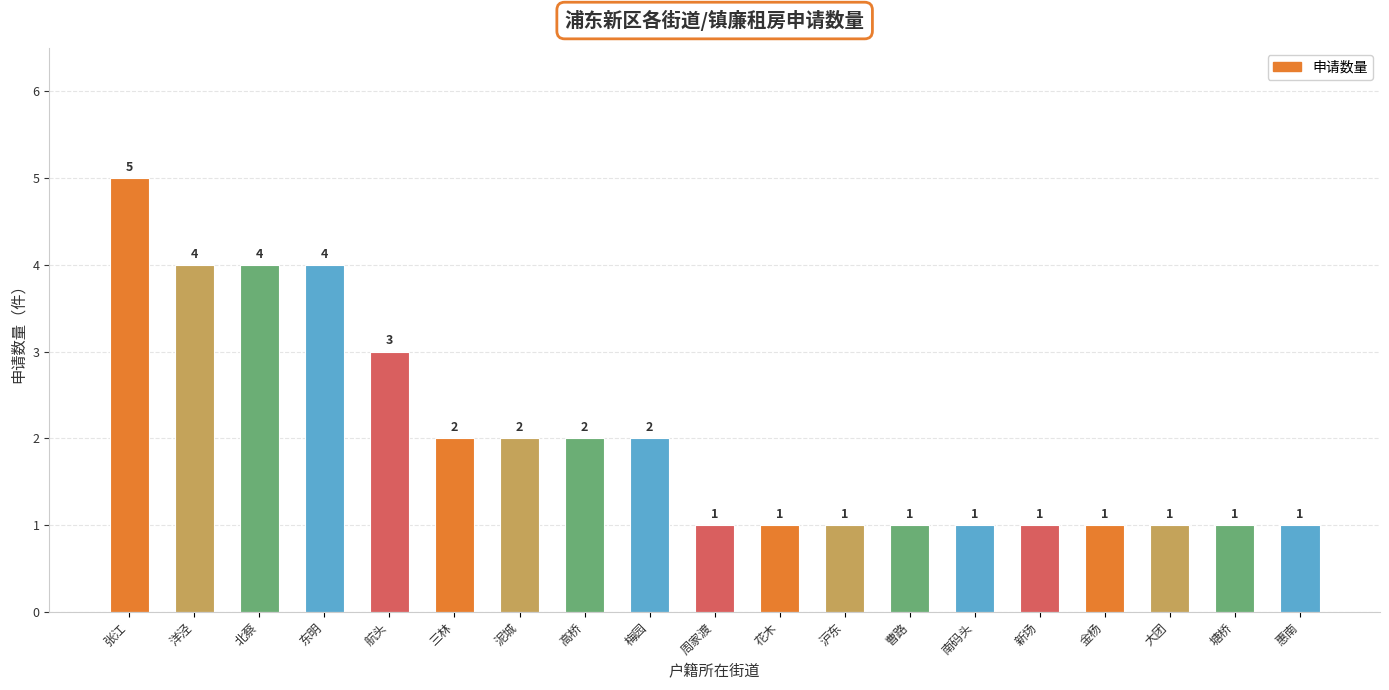

Reading left to right, transcribe all the data shown in this chart.

张江=5	洋泾=4	北蔡=4	东明=4	航头=3	三林=2	泥城=2	高桥=2	梅园=2	周家渡=1	花木=1	沪东=1	曹路=1	南码头=1	新场=1	金杨=1	大团=1	塘桥=1	惠南=1